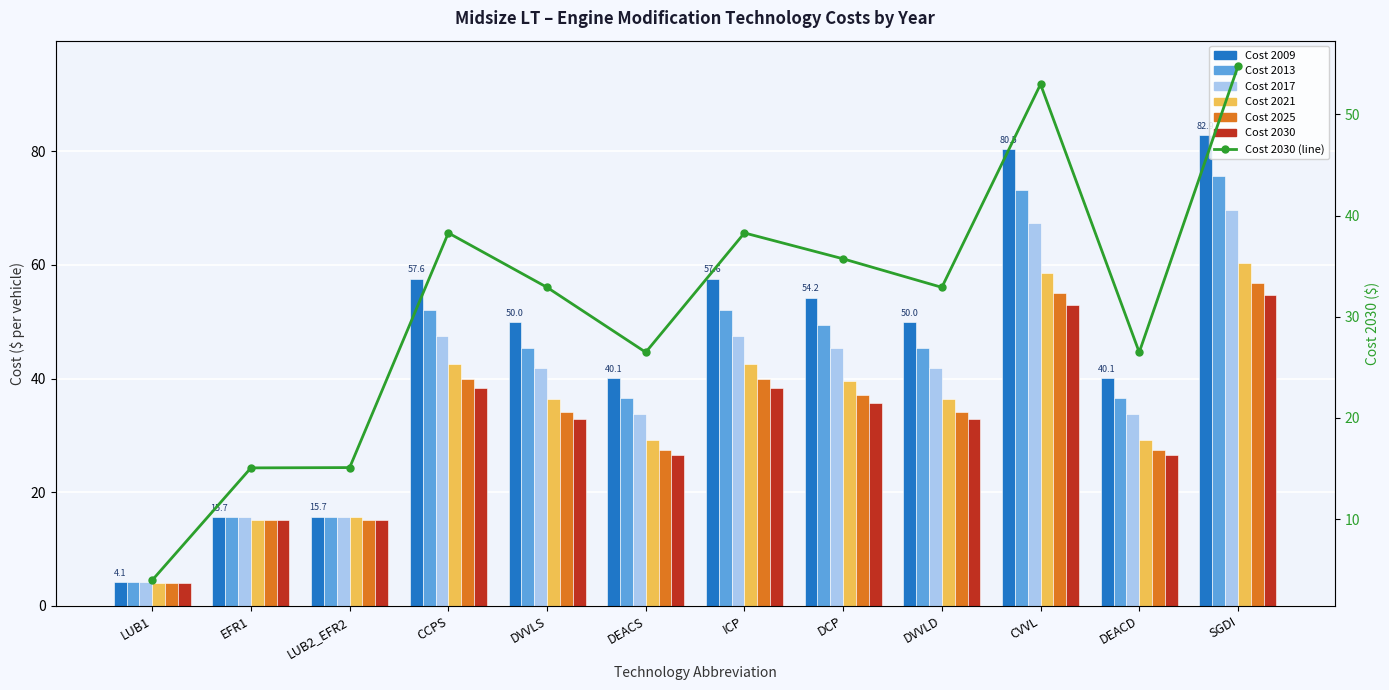

What is the label of the 5th bar from the right?

DCP